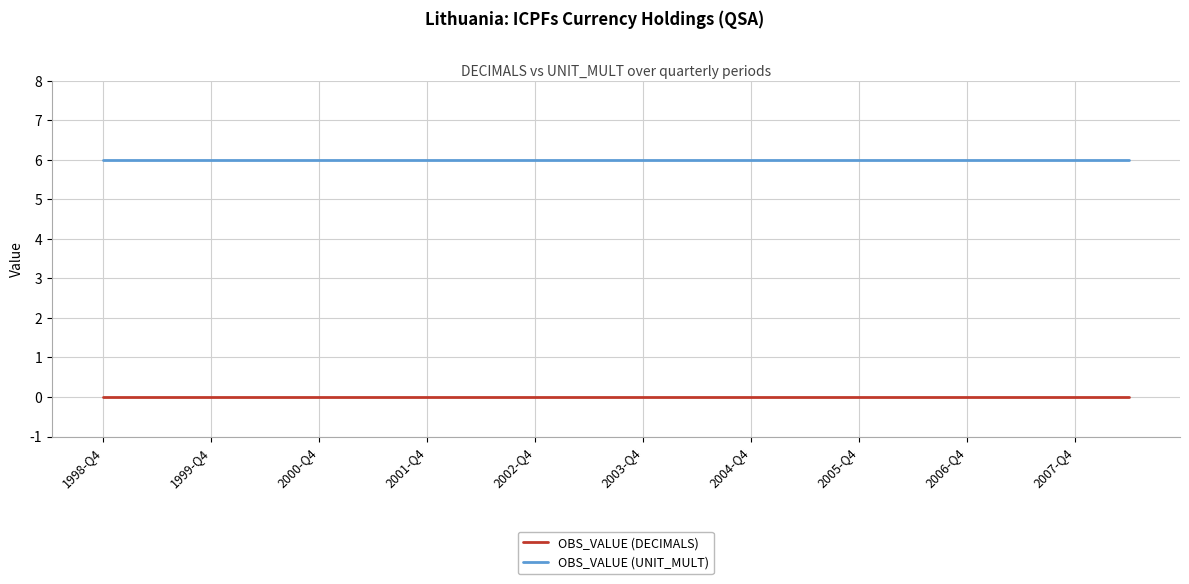

Does the chart display data point markers on the line(s)?

No